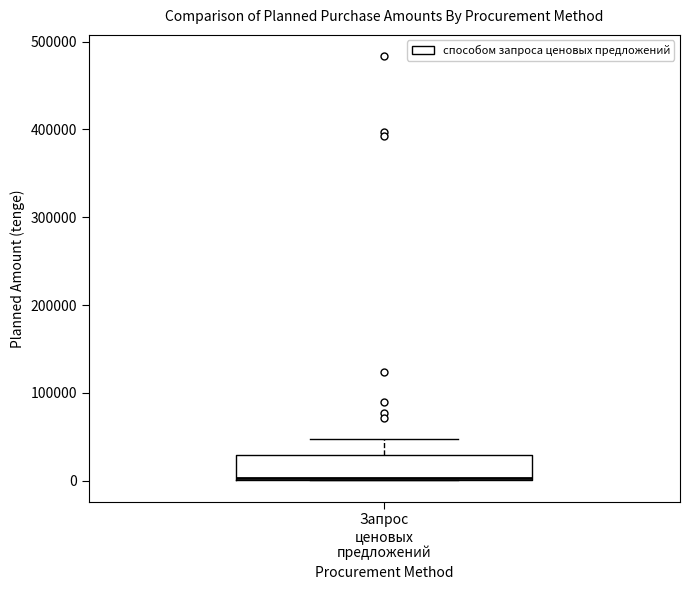

Transcribe this box plot: give where the median line is, the range the box spans, and where the two whiskers end, as read against the y-axis. The values are not printed on the chart, so give them approximately, as read against the axis.

median 0 (drawn on the box's lower edge), box 0 to 30000, whiskers 0 to 50000